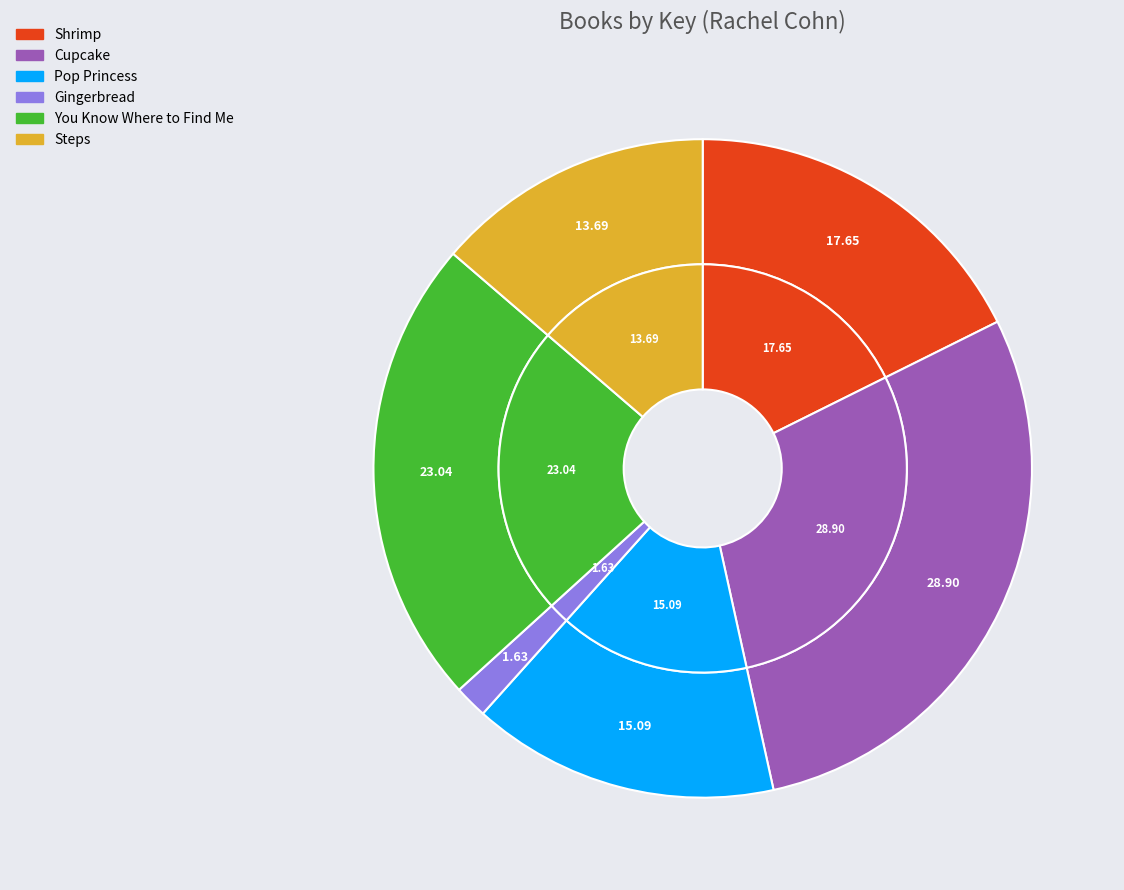

What is the total percentage of Shrimp and Gingerbread?

19.3%